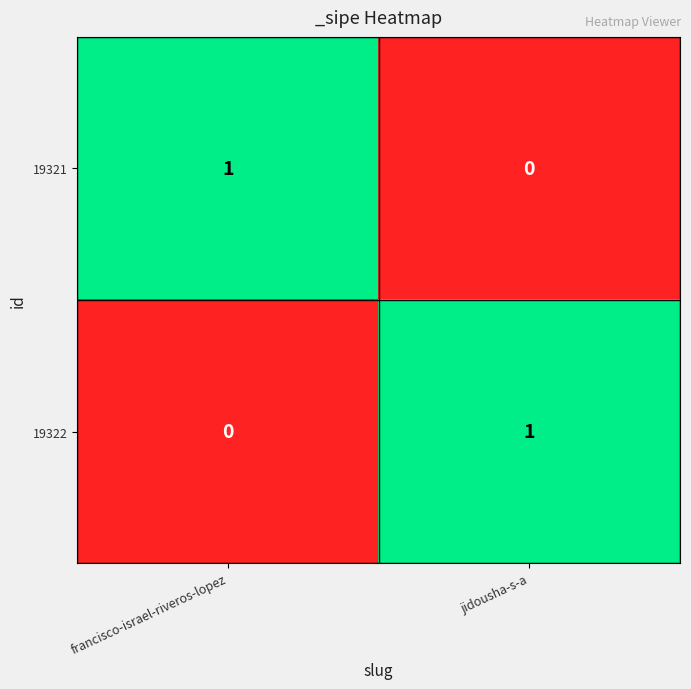

The 19322 series shows 0 at francisco-israel-riveros-lopez. True or false?

True